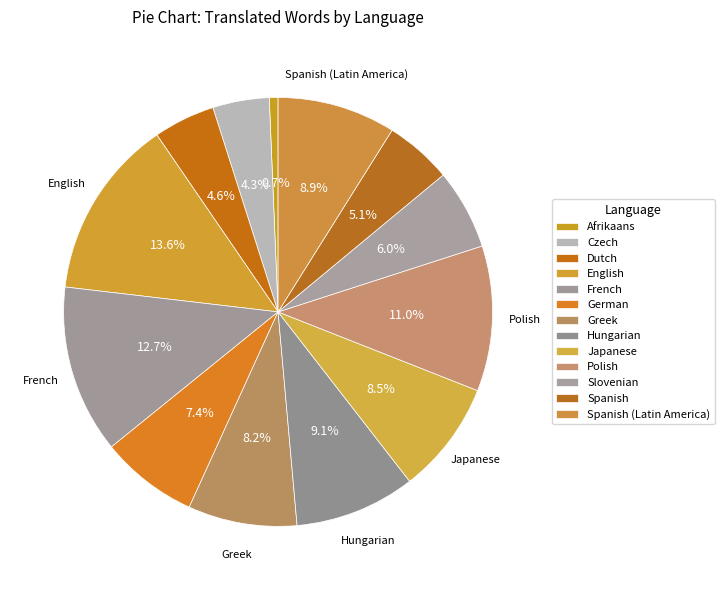

Count the number of slices in the pie.

13